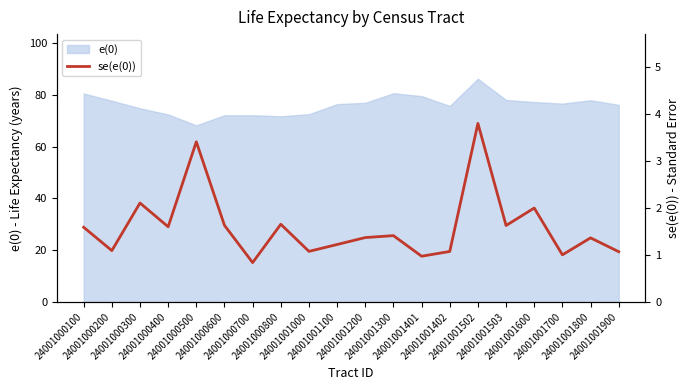

Is it true that the value at 24001000500 is 5.3?

False